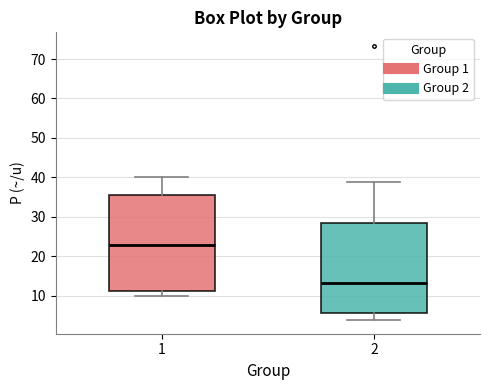

Reading left to right, transcribe this box plot: for each box, give where its median line is, the range the box spans, and where its two whiskers end, as read against the y-axis. The values are not printed on the chart, so give them approximately, as read against the axis.

1: median 23, box 11 to 36, whiskers 10 to 40
2: median 13, box 6 to 28, whiskers 4 to 39